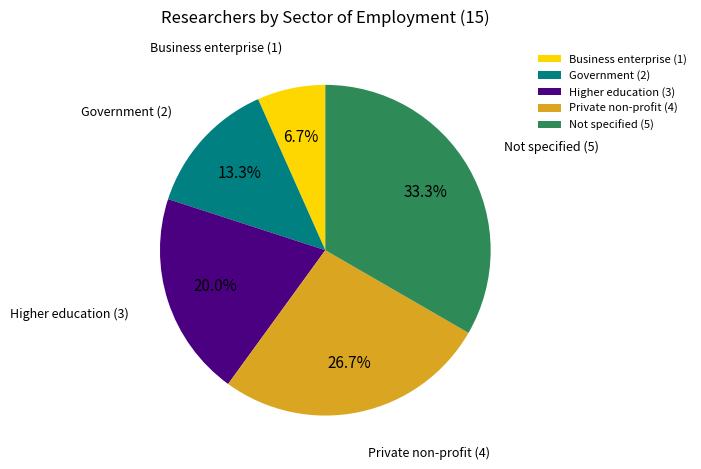

Count the number of slices in the pie.

5